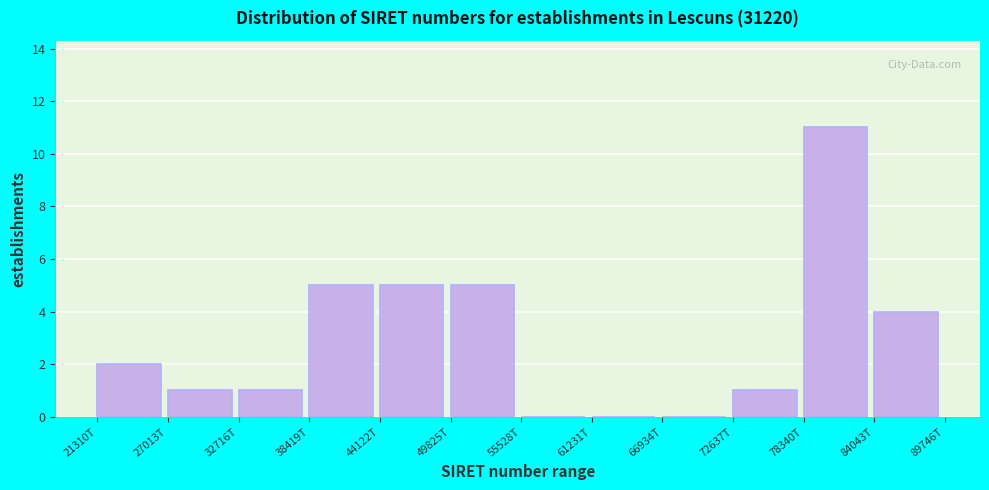

Reading left to right, list all the values displayed in this chart.

21310T=2	27013T=1	32716T=1	38419T=5	44122T=5	49825T=5	55528T=0	61231T=0	66934T=0	72637T=1	78340T=11	84043T=4